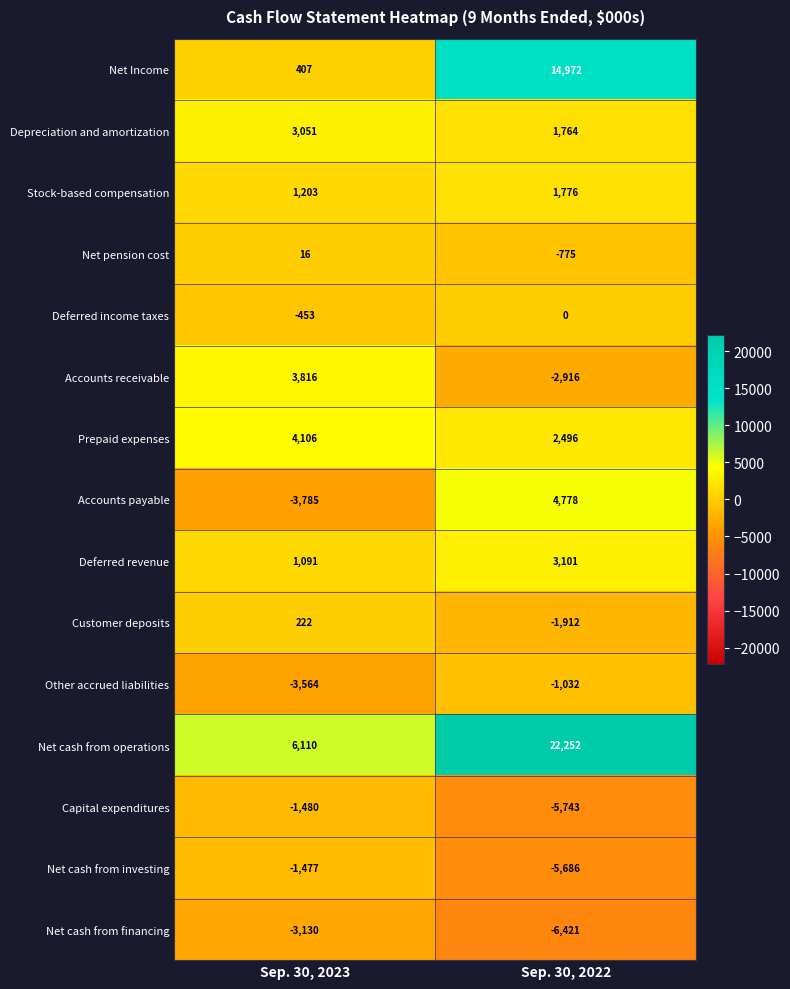

Read the Prepaid expenses value at Sep. 30, 2023, to the nearest 10.

4110